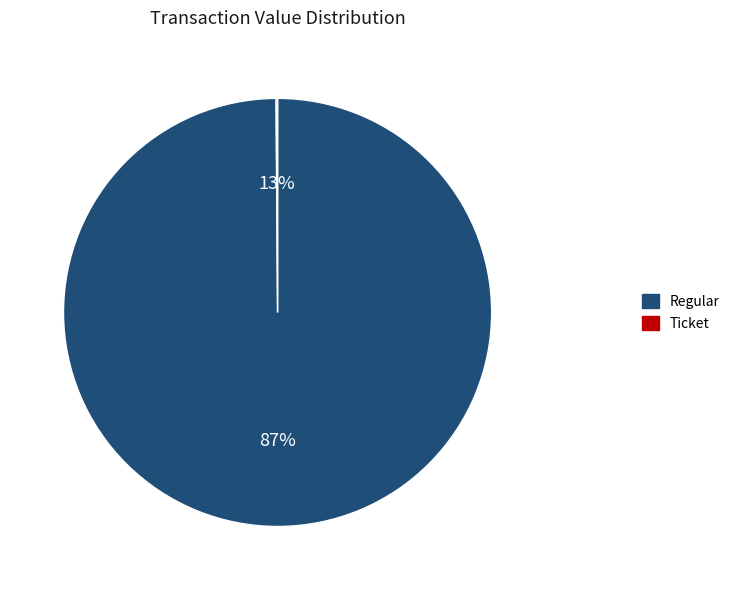

To the nearest percent, what is the average slice percentage?

50%